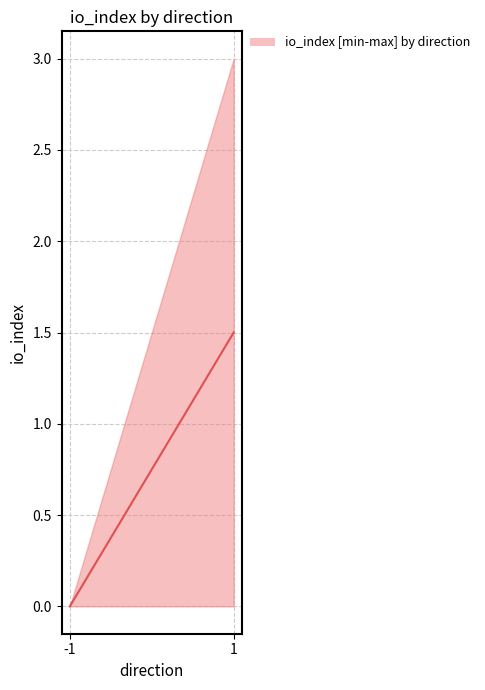

Is it true that the value at 1 is 0.4?

False